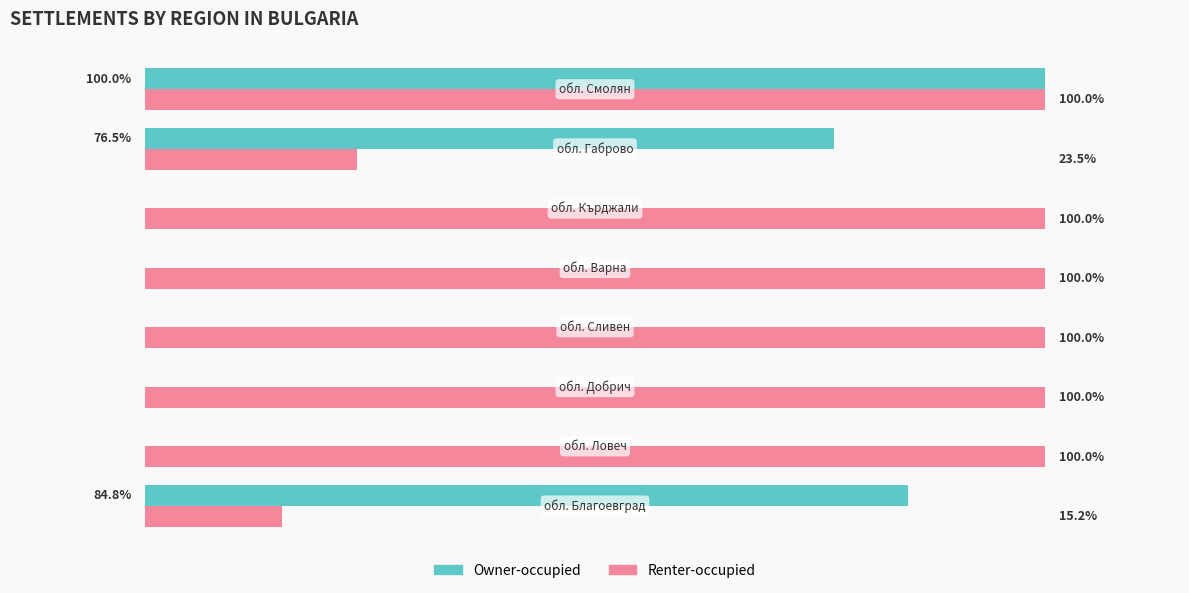

Which series has the largest total across all categories?

Renter-occupied